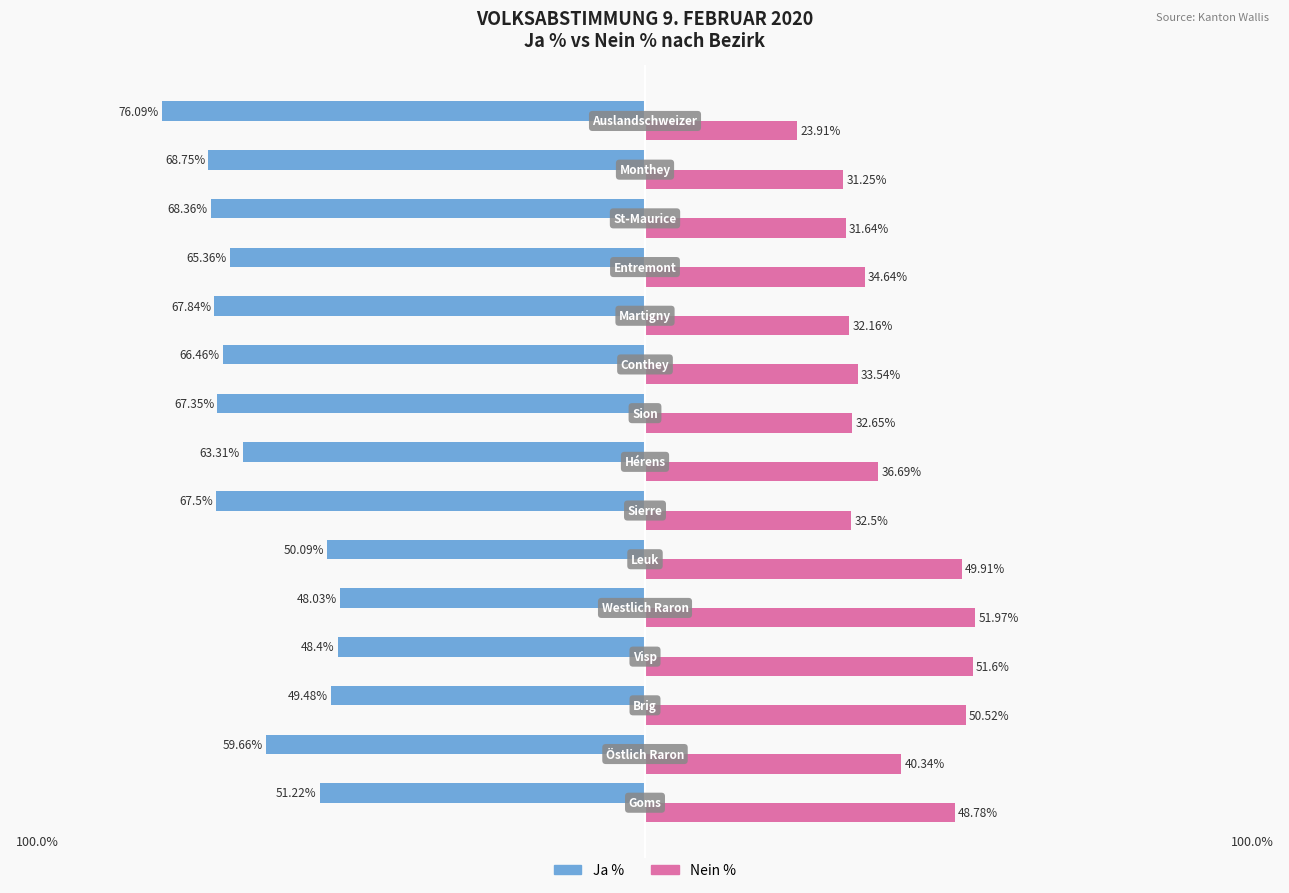

Rank the series by their maximum value, from lowest to highest.

Ja %, Nein %